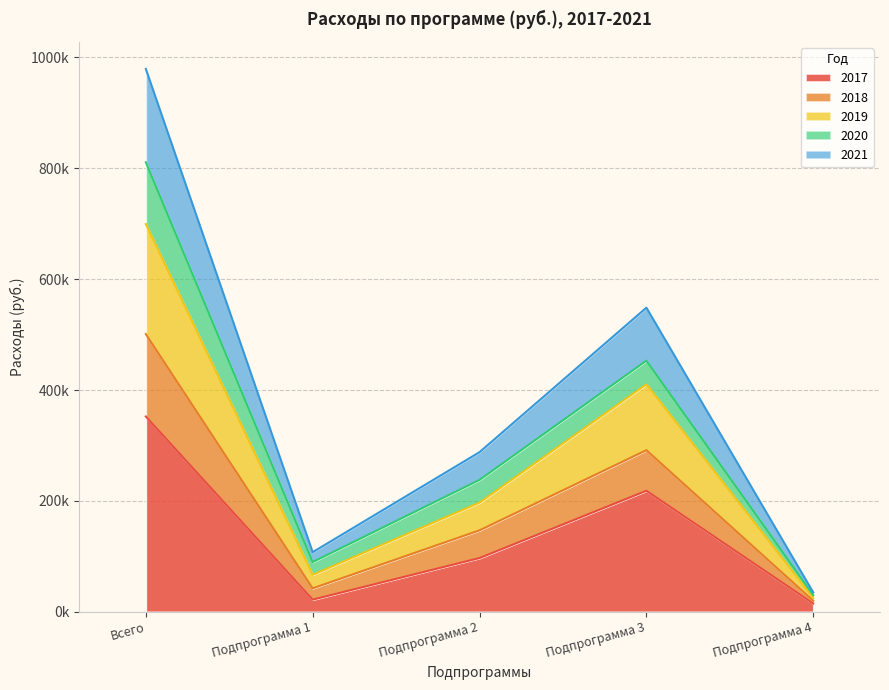

Where does the 2017 series first go above 97000?

Всего